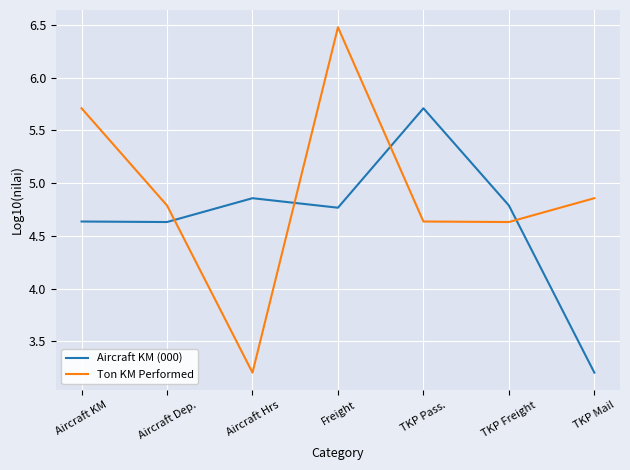

What position from the right is Freight?

4